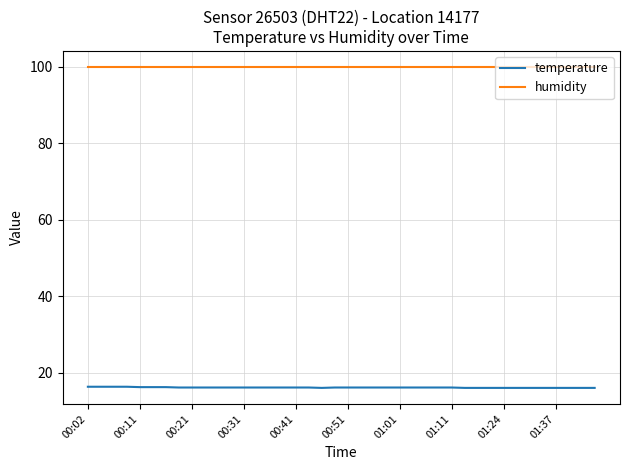

List the series in order of their peak value, lowest first.

temperature, humidity